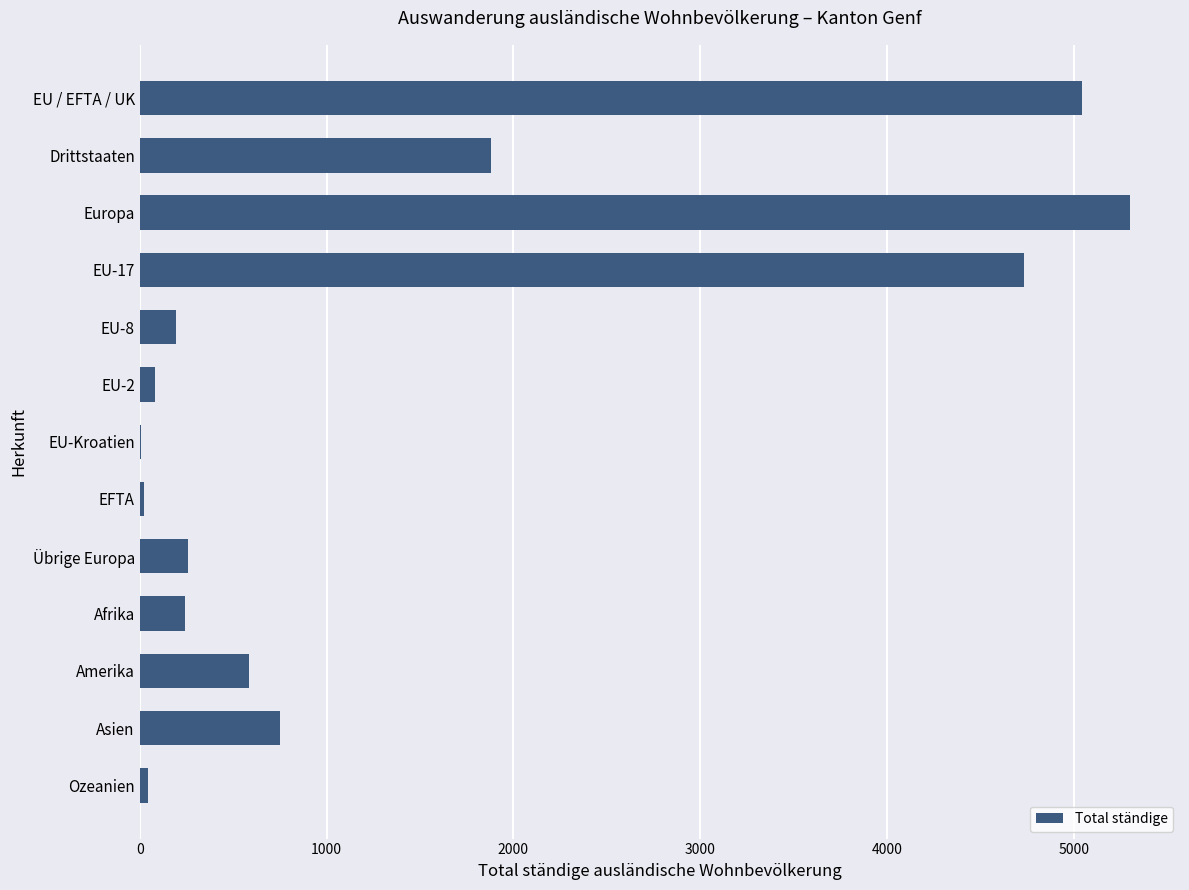

Where is the data nearest to the value 2654?

Drittstaaten